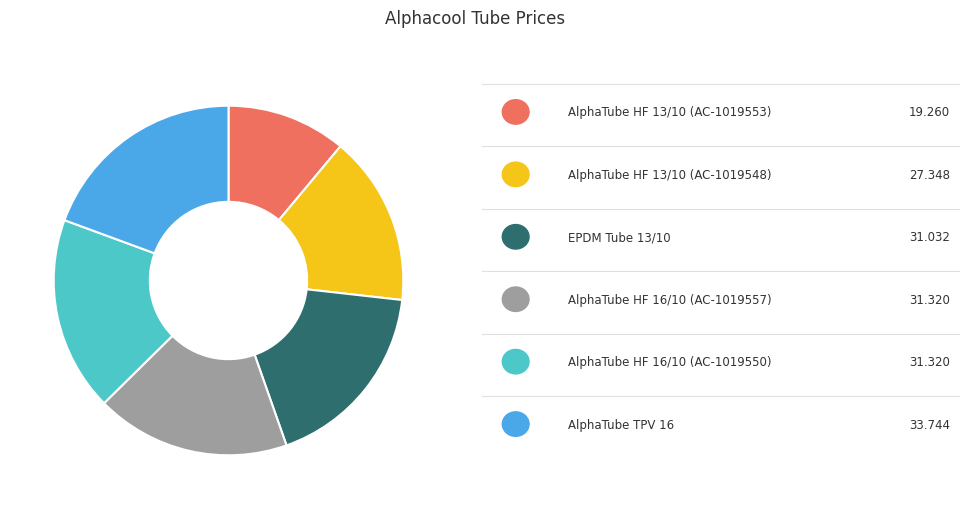

Does any single category account for the majority?

No